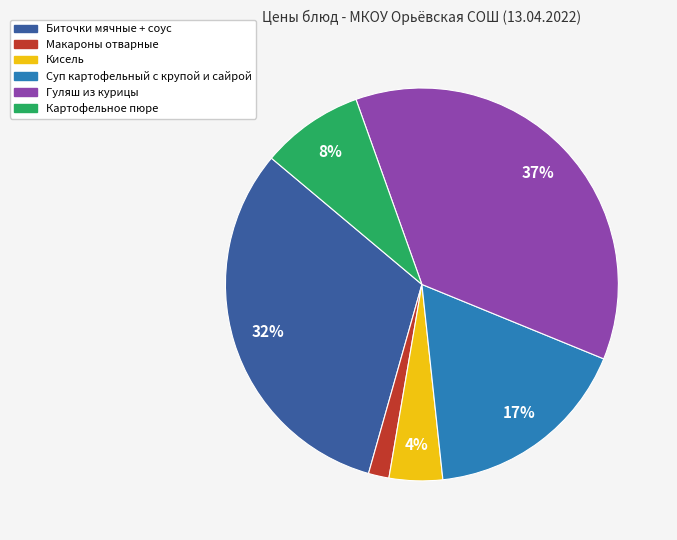

Does Гуляш из курицы account for over 50% of the chart?

No